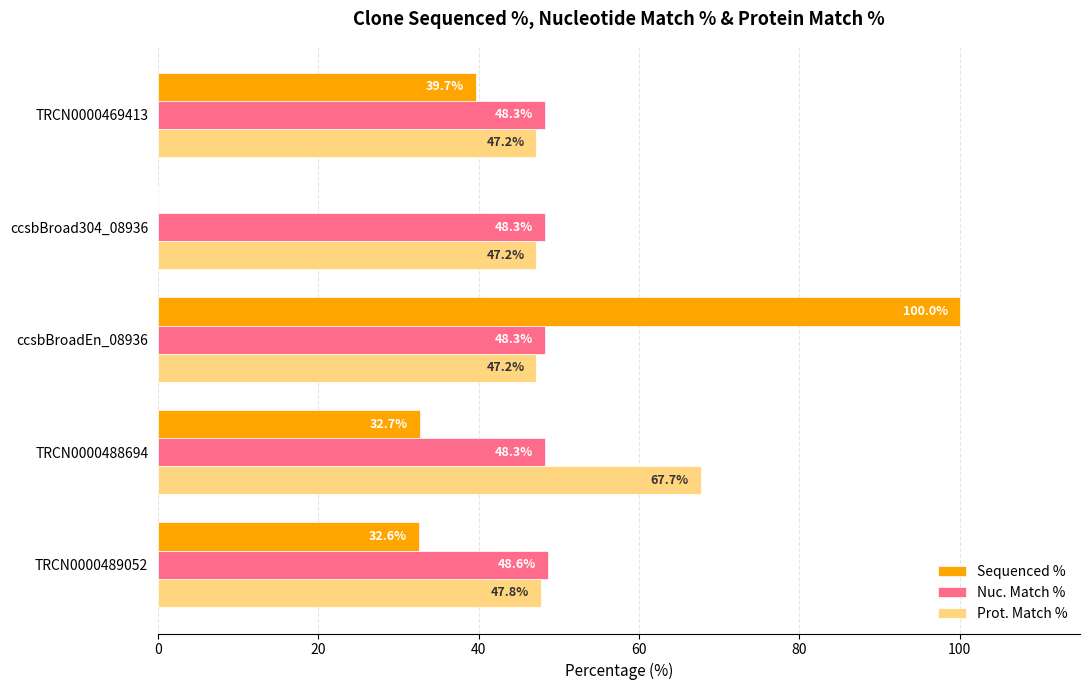

What is the sum of the Prot. Match % values at ccsbBroadEn_08936 and TRCN0000489052?

95.0